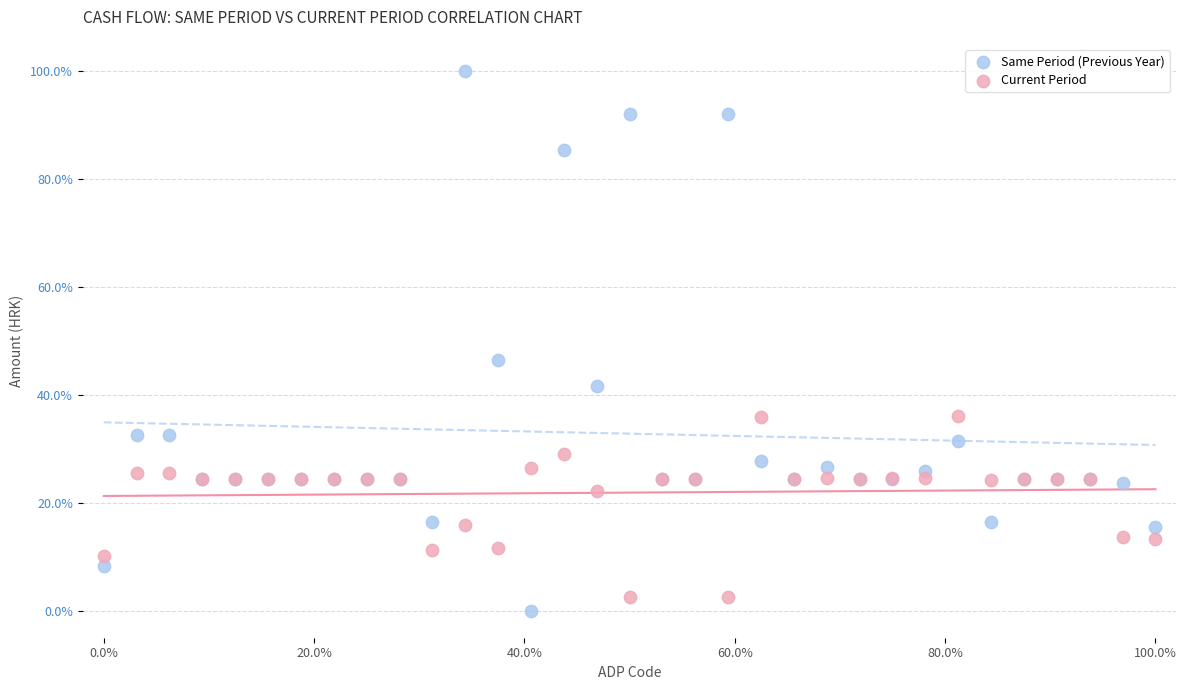

Which series has the largest Y range (max minus min)?

Same Period (Previous Year)